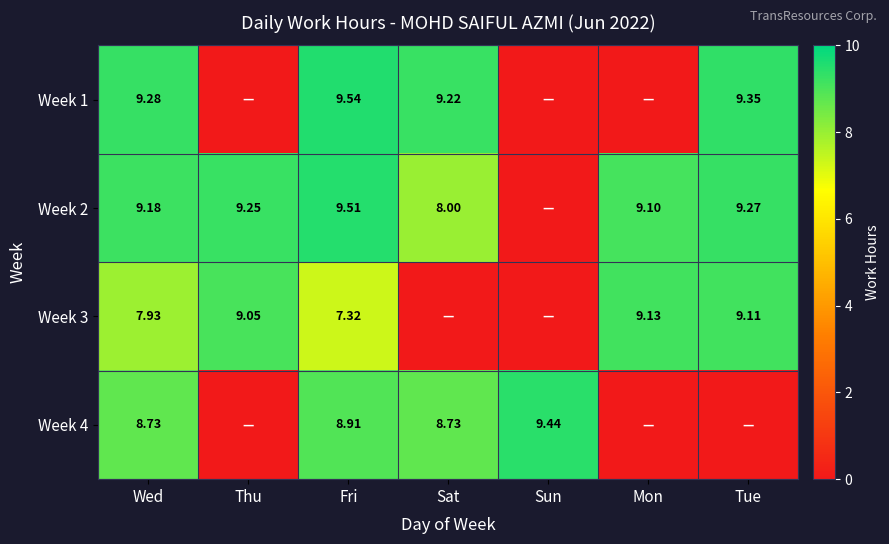

What is the total value across all series at Mon?

18.2